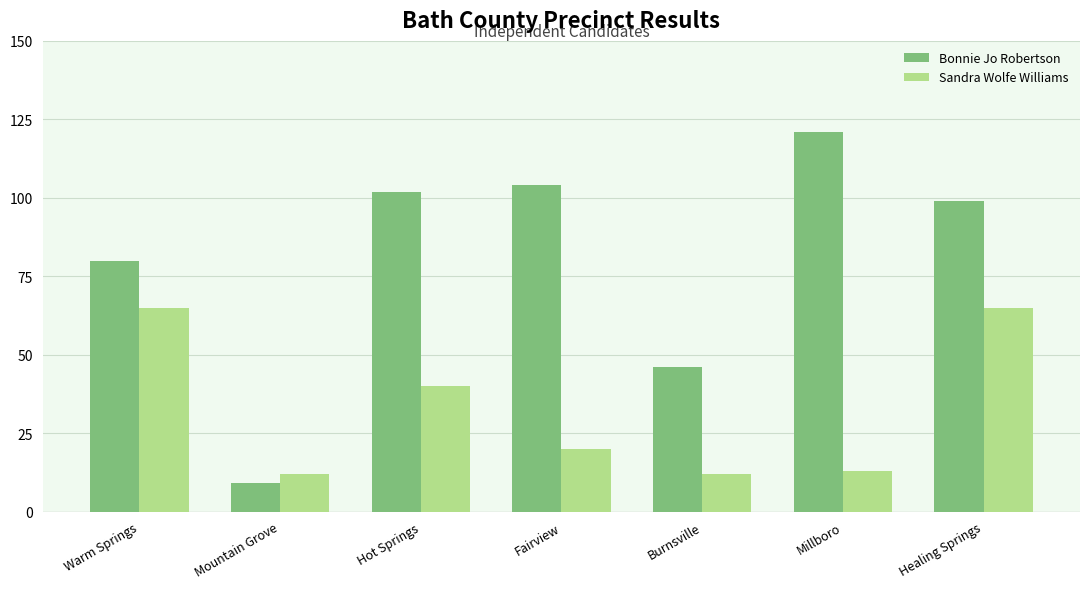

Where is Bonnie Jo Robertson nearest to the value 65?

Warm Springs